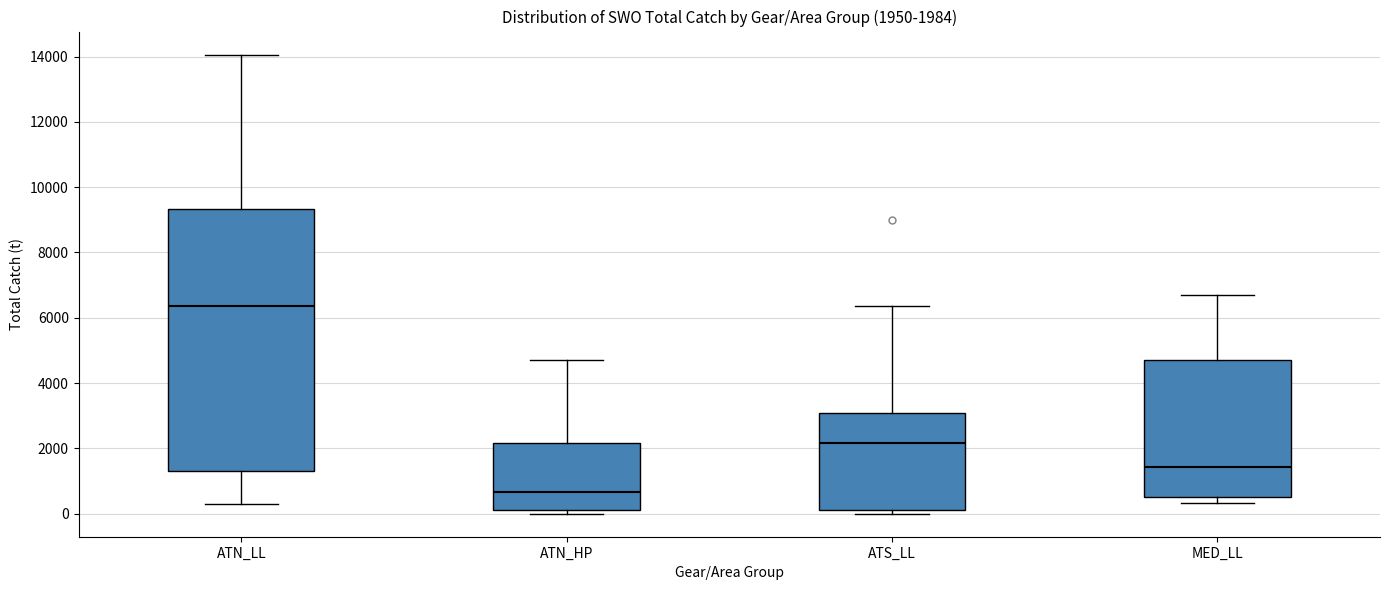

Which box has the highest median line?

ATN_LL